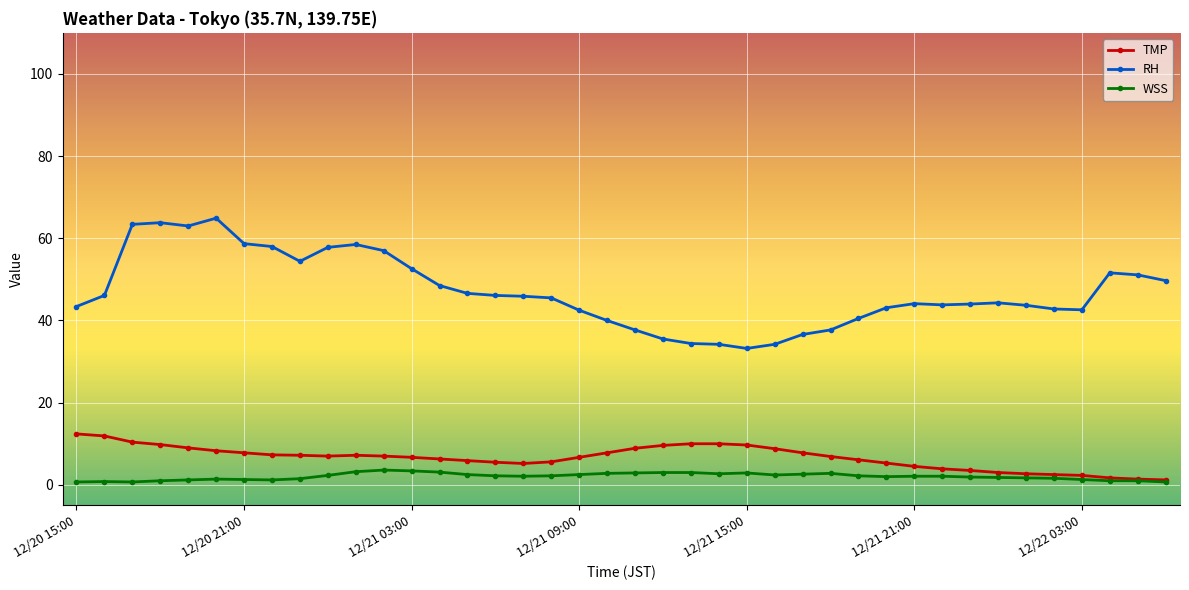

True or false: RH and WSS cross at least once.

False